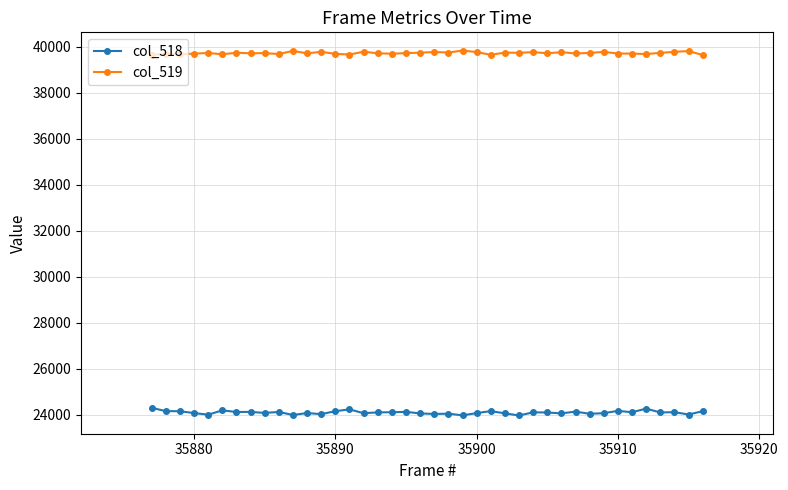

True or false: col_518 and col_519 cross at least once.

False